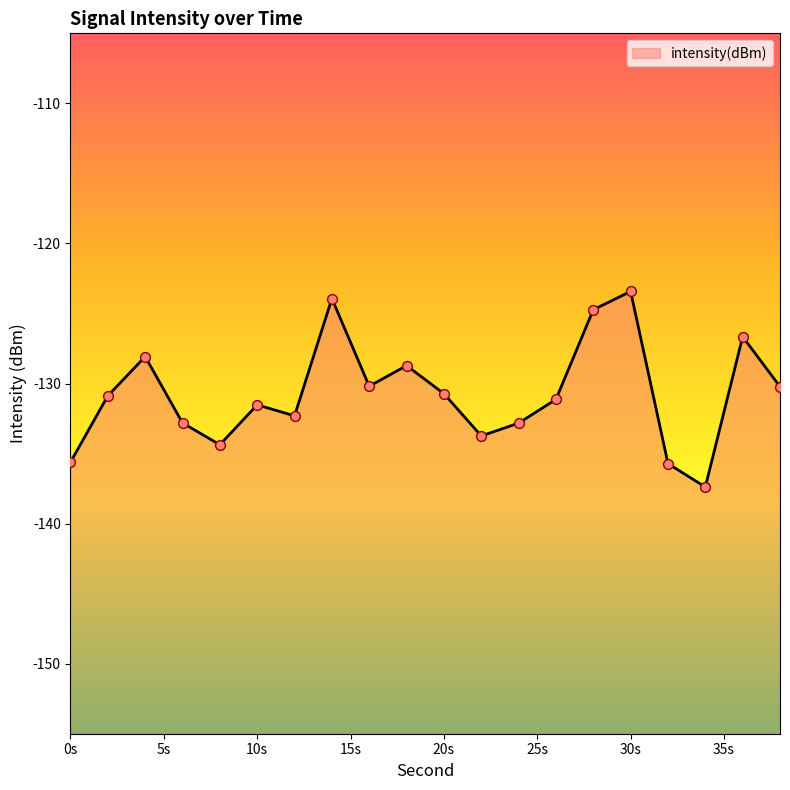

What is the change in value from 22 to 38?

+3.5